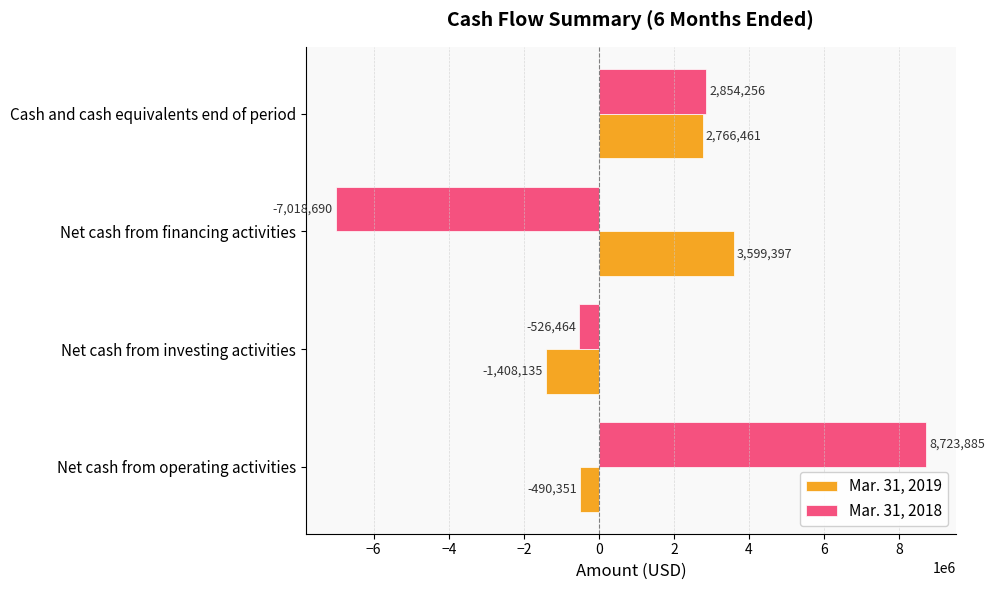

List the labels in order of Mar. 31, 2019 value, largest first.

Net cash from financing activities, Cash and cash equivalents end of period, Net cash from operating activities, Net cash from investing activities